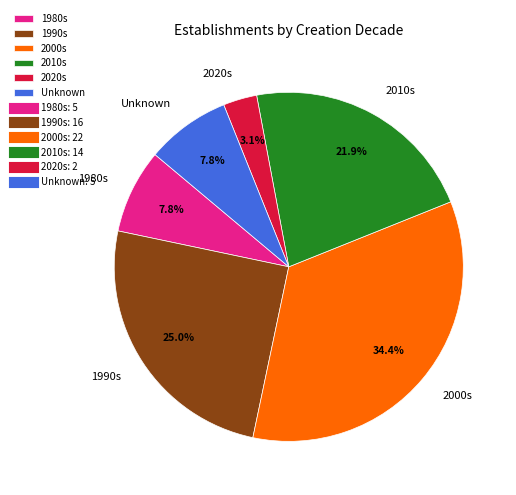

Does 2010s represent more than half of the total?

No